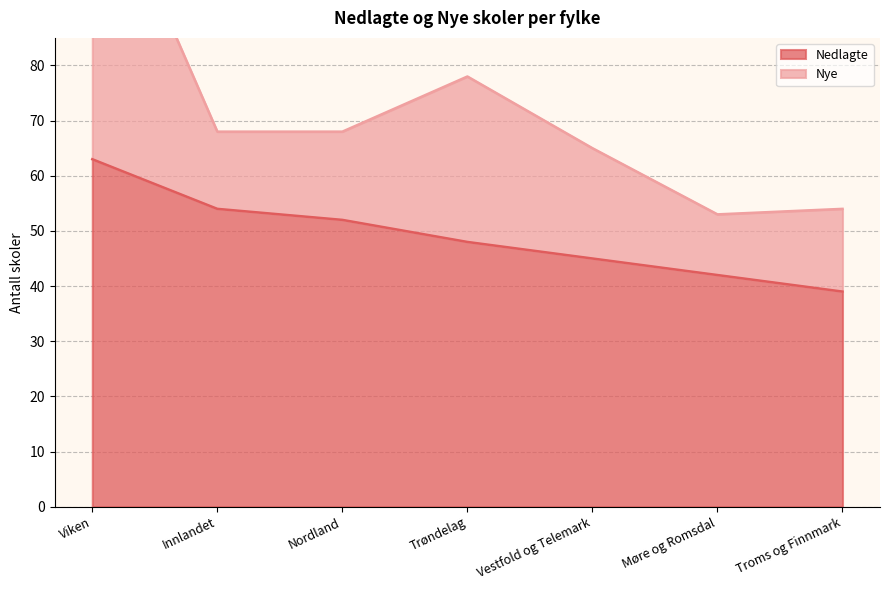

True or false: the data has more than 2 interior local peaks.

False